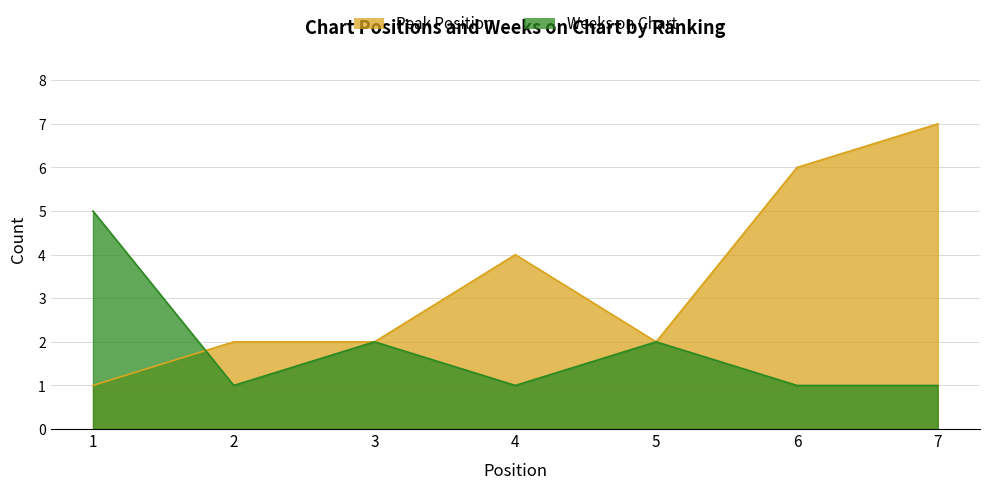

Which series has the largest total across all categories?

Peak Position